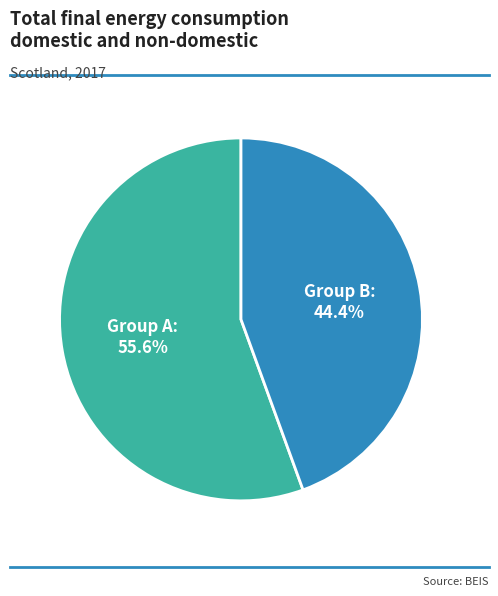

Rank the categories by value from lowest to highest.

Group B, Group A